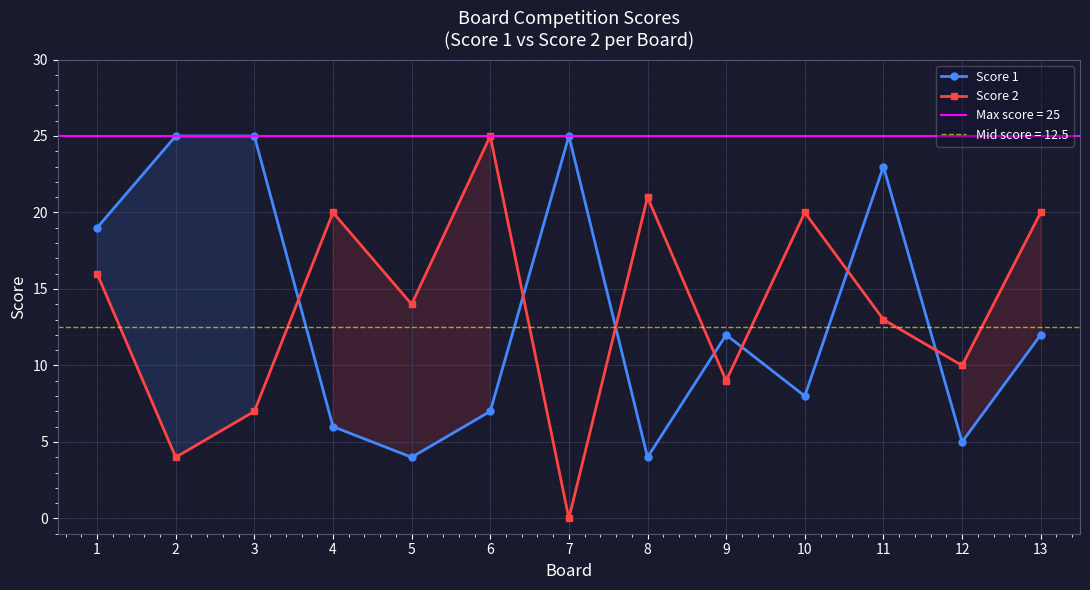

After their last crossing, which series has the higher values: Score 2 or Score 1?

Score 2